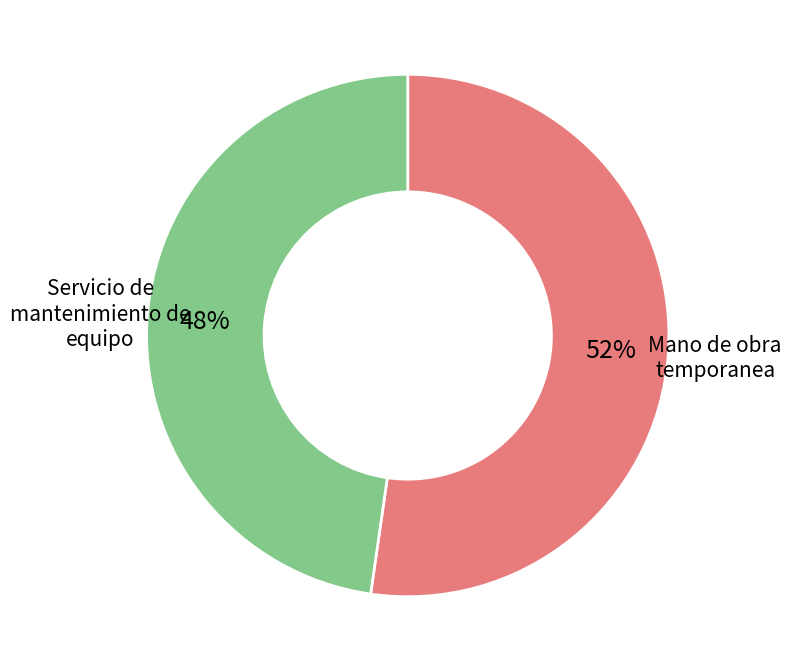

How many slices are in this pie chart?

2